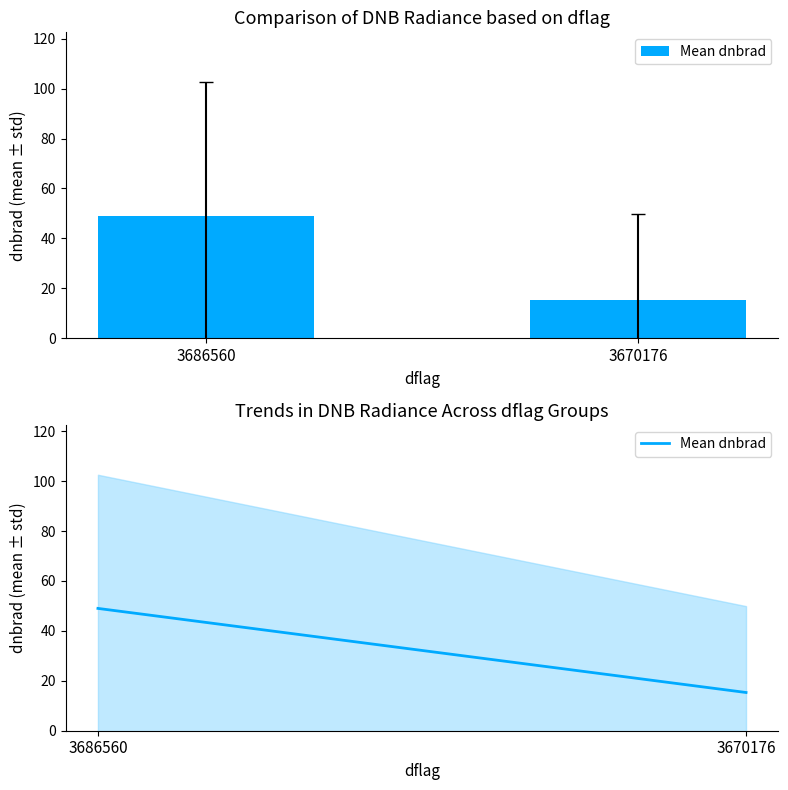

What is the smallest value displayed?

15.3